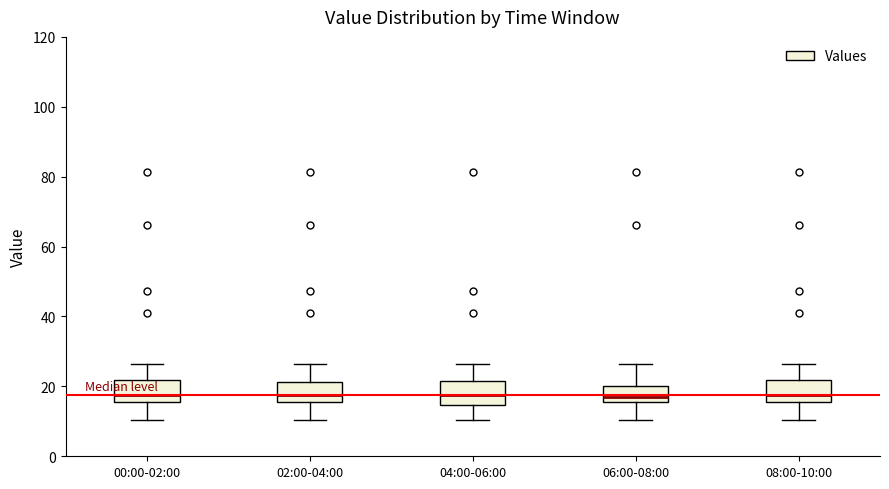

Reading left to right, transcribe this box plot: for each box, give where its median line is, the range the box spans, and where its two whiskers end, as read against the y-axis. The values are not printed on the chart, so give them approximately, as read against the axis.

00:00-02:00: median 18, box 16 to 22, whiskers 10 to 26
02:00-04:00: median 18, box 16 to 22, whiskers 10 to 26
04:00-06:00: median 18, box 14 to 22, whiskers 10 to 26
06:00-08:00: median 18, box 16 to 20, whiskers 10 to 26
08:00-10:00: median 18, box 16 to 22, whiskers 10 to 26